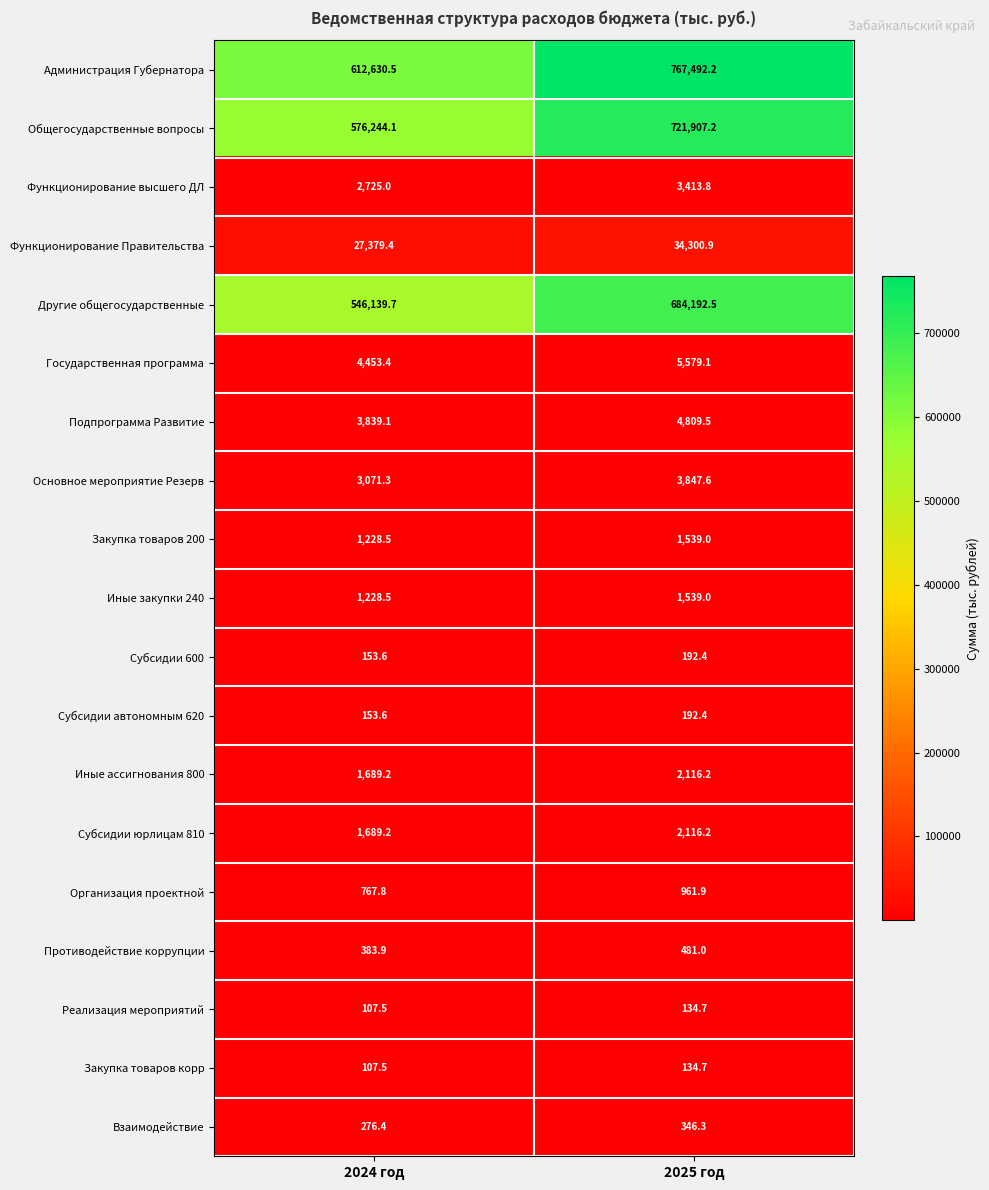

Which series has the widest spread of values?

Администрация Губернатора